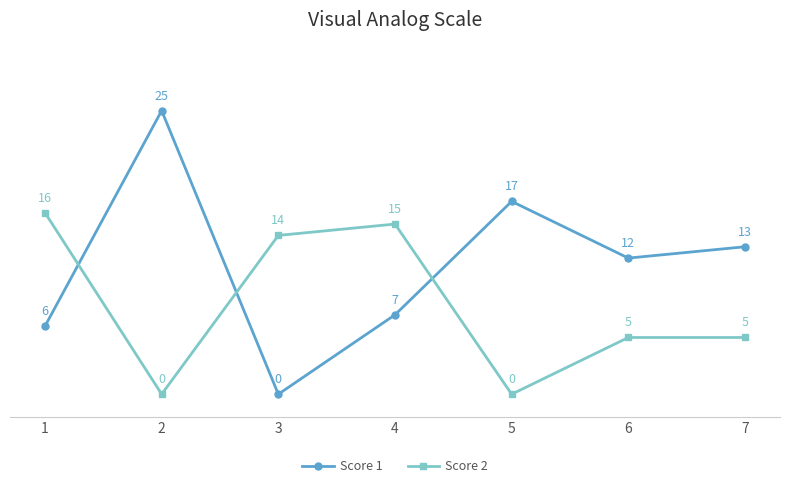

List the series in order of their overall mean, lowest first.

Score 2, Score 1